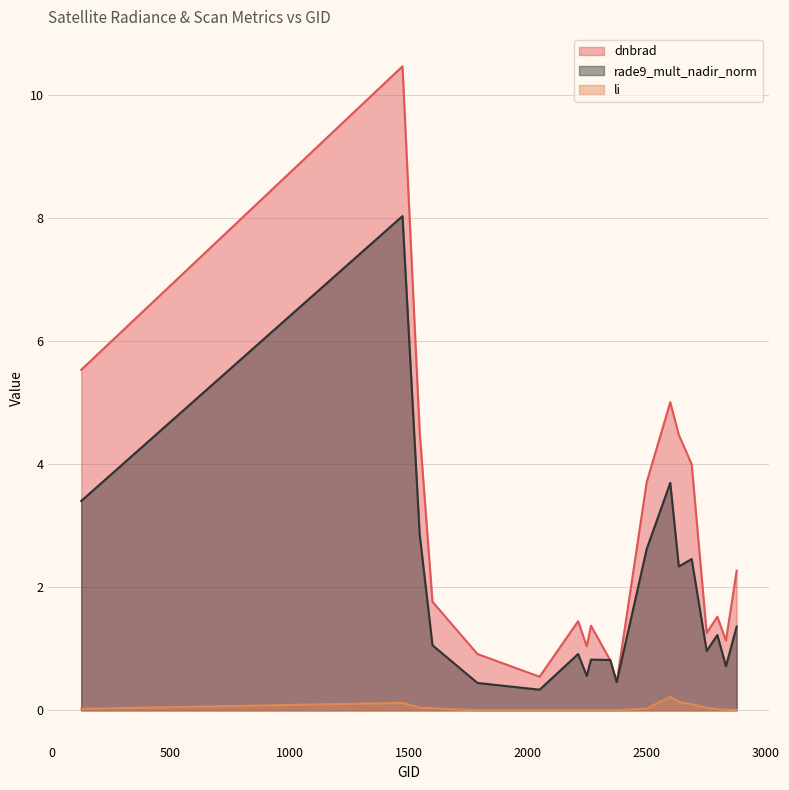

Which category has the lowest value across all series?

2051